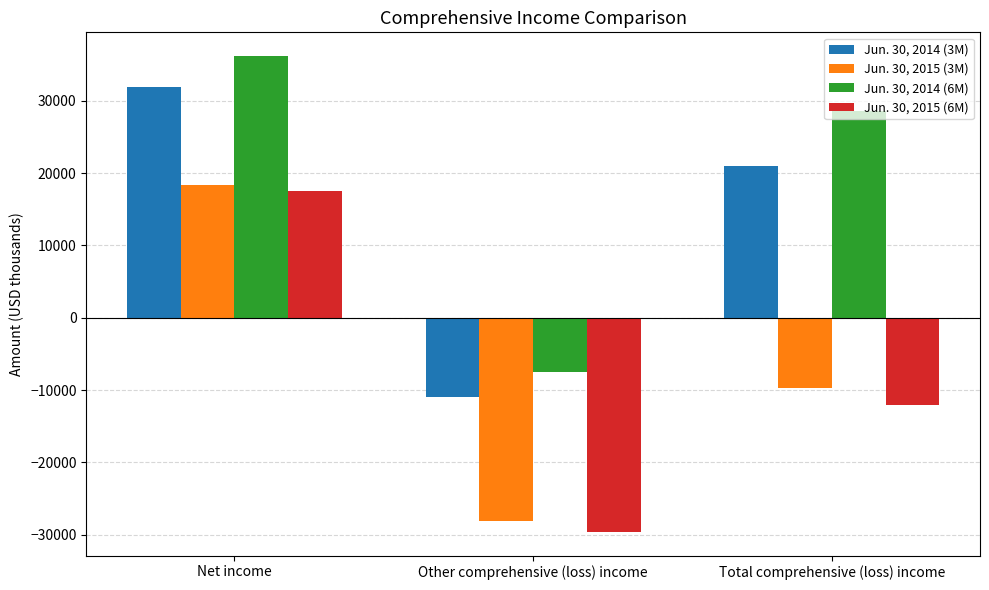

What is the minimum value shown in the chart?

-29571